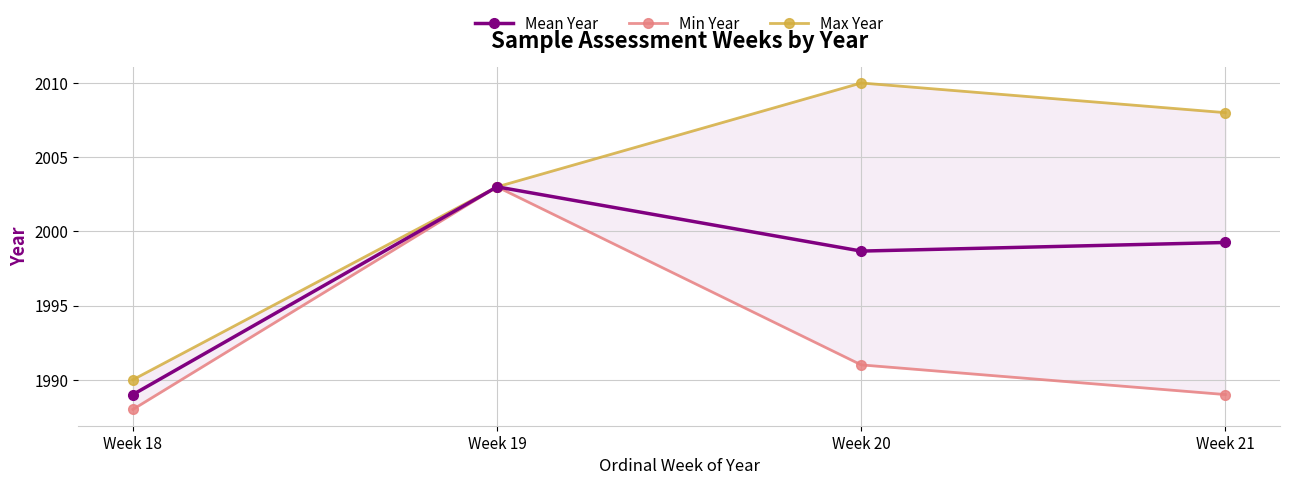

True or false: Mean Year and Min Year intersect in this chart.

False